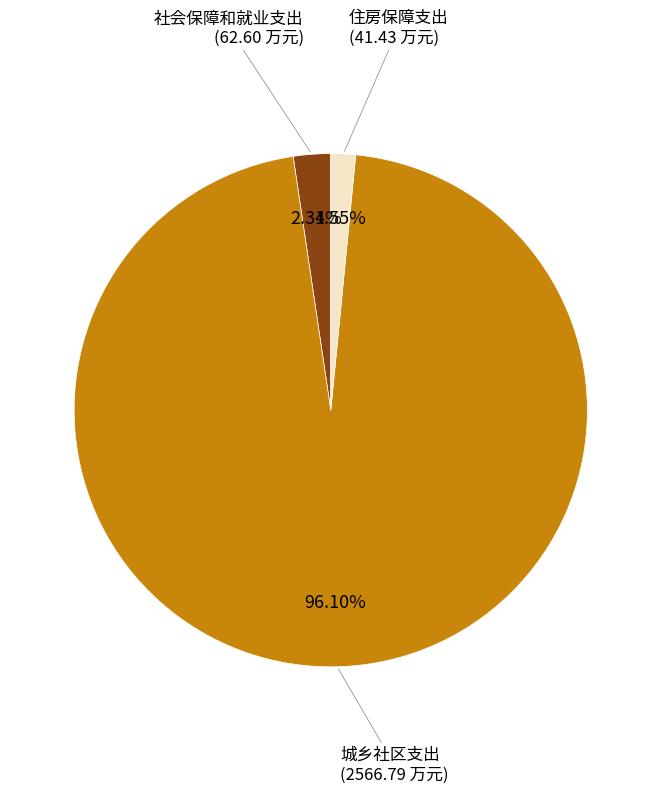

Is there a majority slice in this chart?

Yes